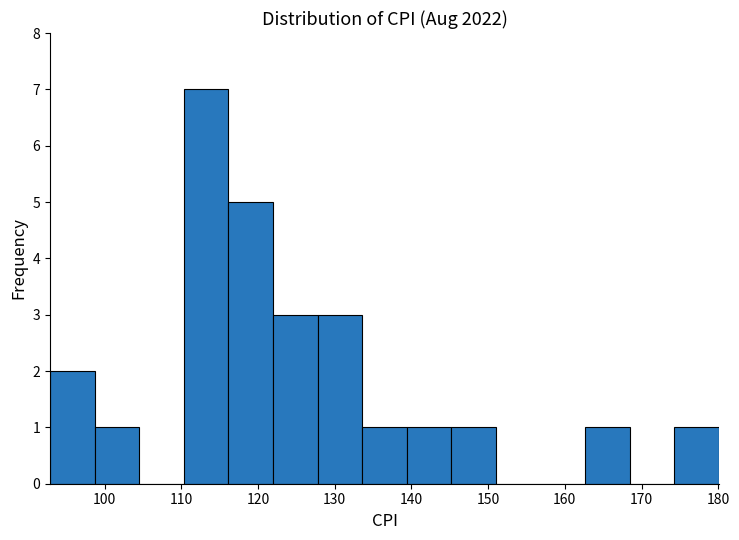

Which range on the x-axis has the tallest bar?

110 to 116